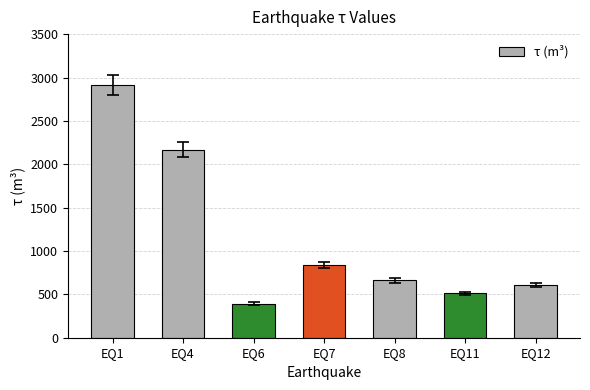

True or false: the data shows 219 at EQ6.

False